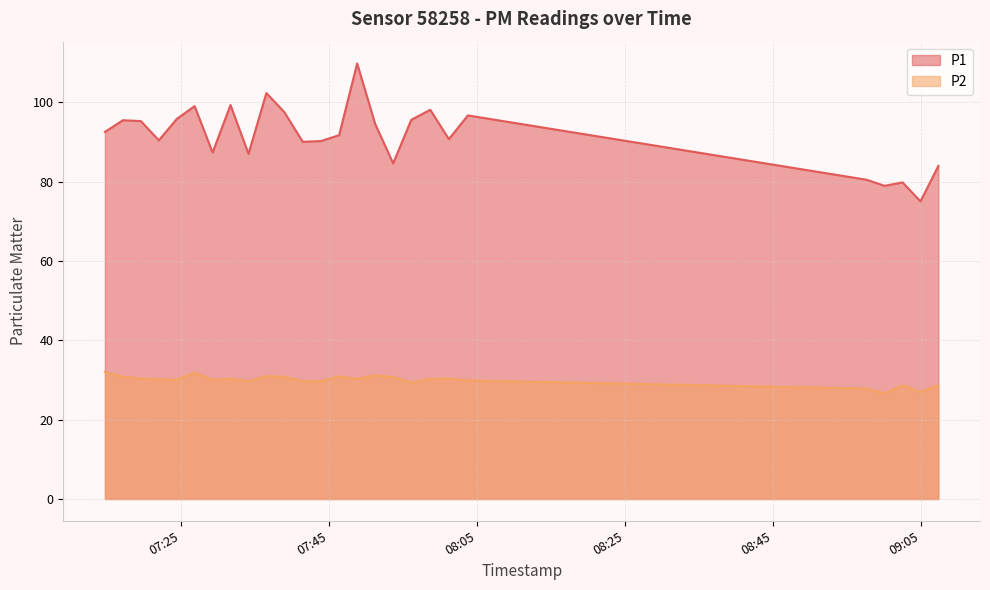

What is the approximate value of P1 at 2022-12-05T07:31:44?

99.3